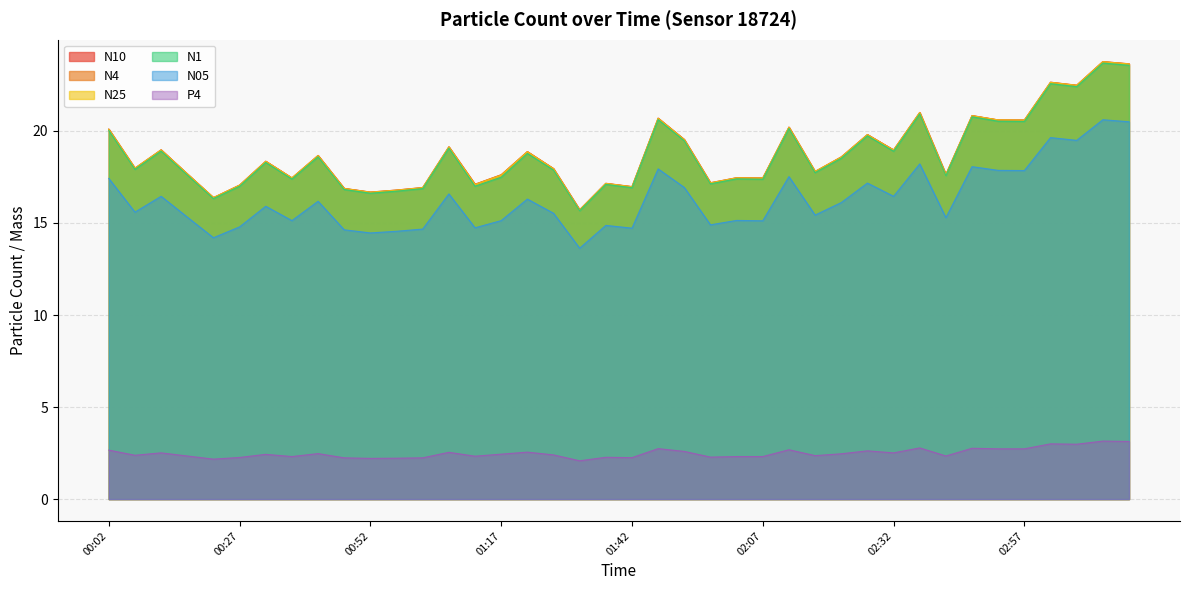

Which has a higher value, 02:12 or 03:07?

03:07